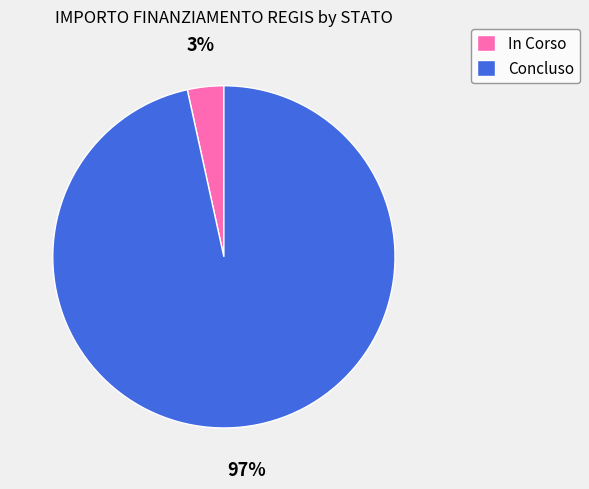

Combined, do In Corso and Concluso account for over 50%?

Yes